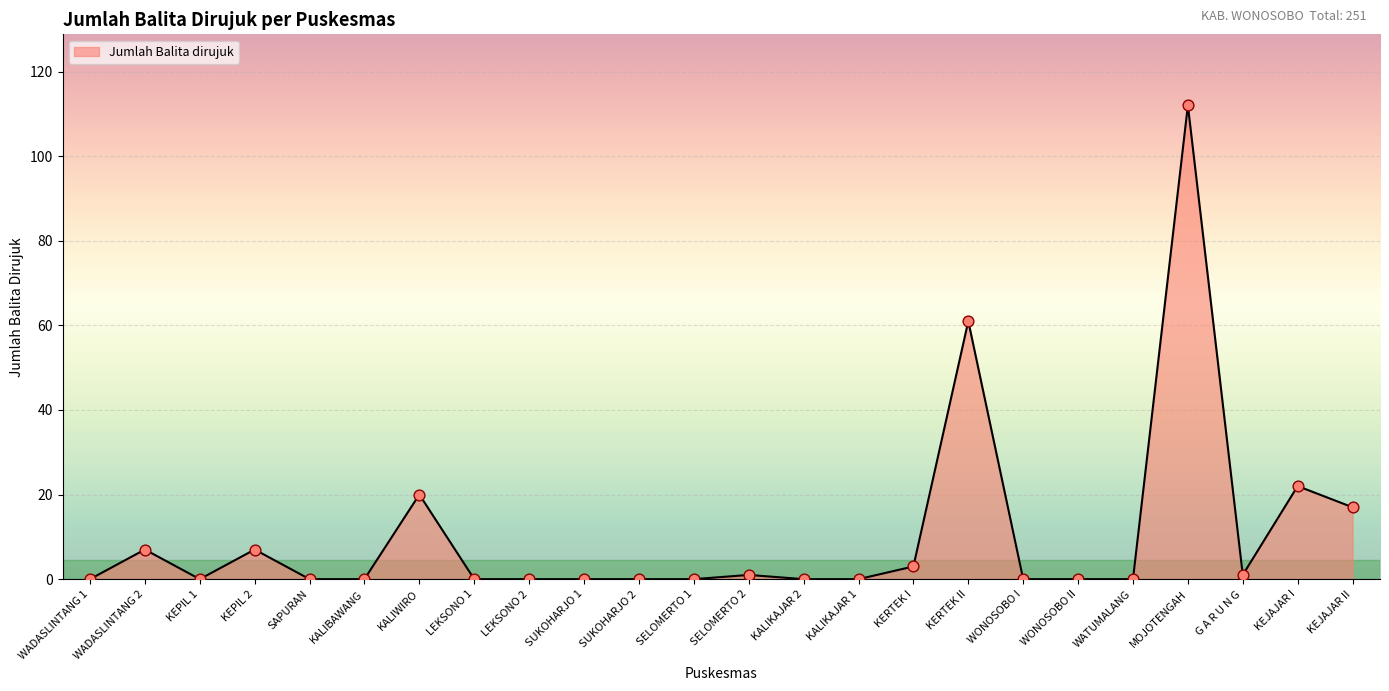

What is the change in value from KEPIL 2 to KALIBAWANG?

-7